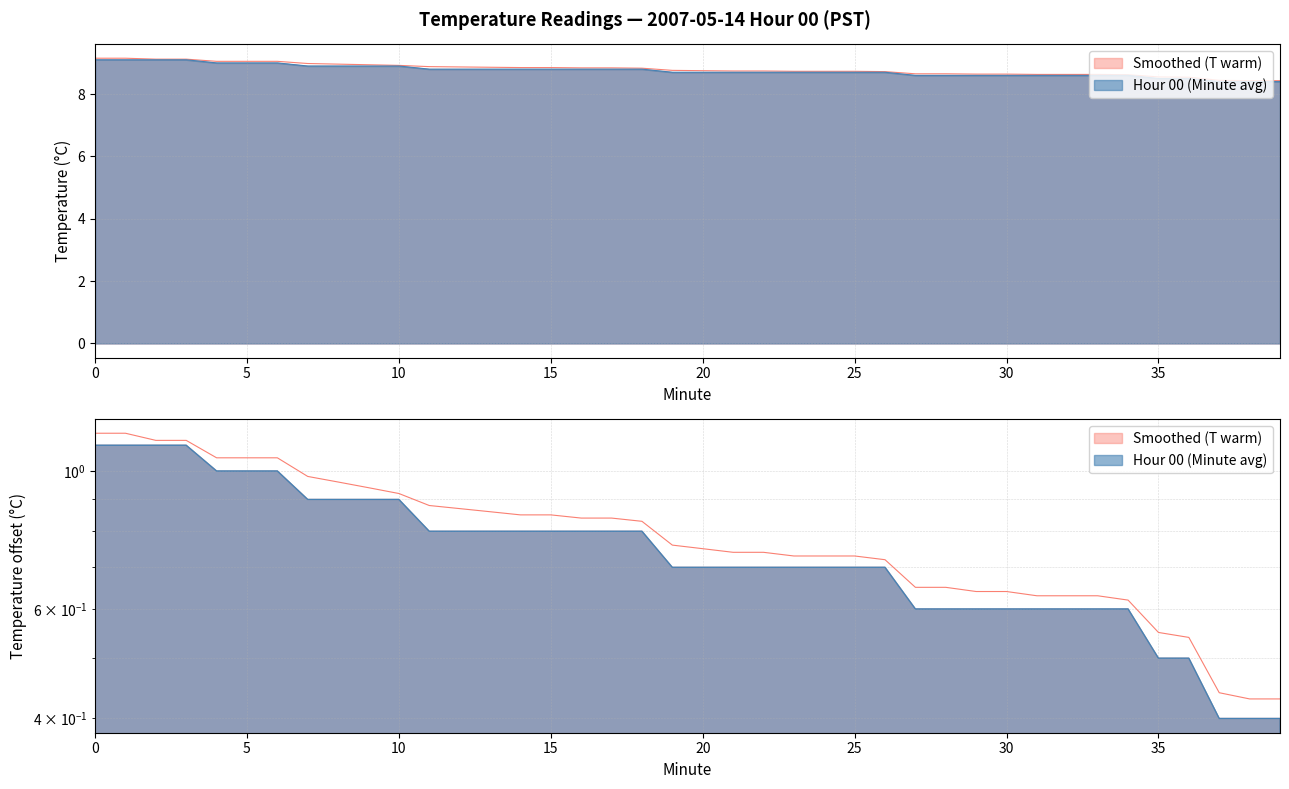

At which label is Smoothed (T warm) closest to 8?

38